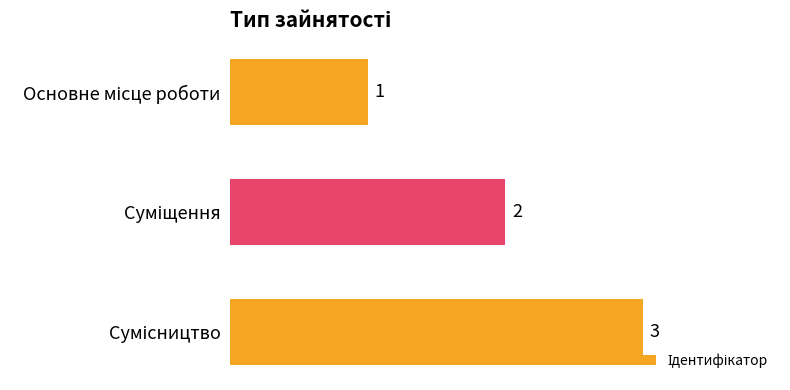

What is the value of the 3rd bar from the top?

3